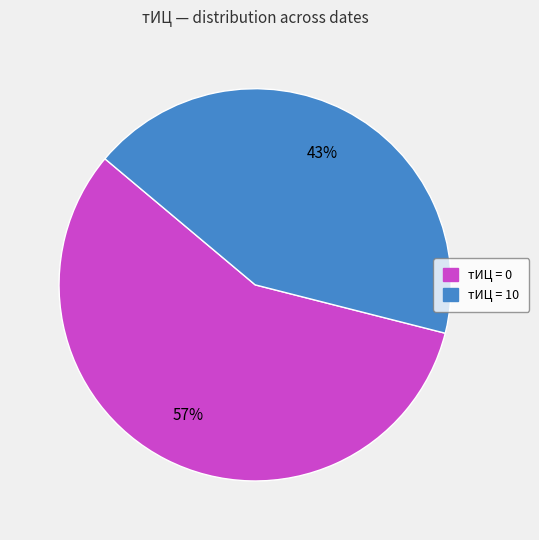

Count the number of slices in the pie.

2